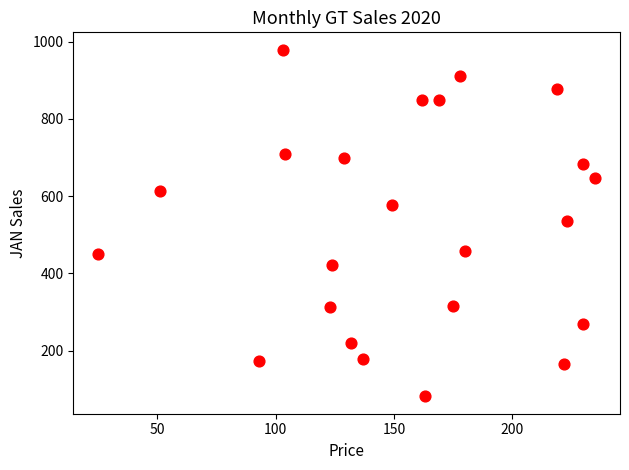

What is the range of X values (max minus min)?

210